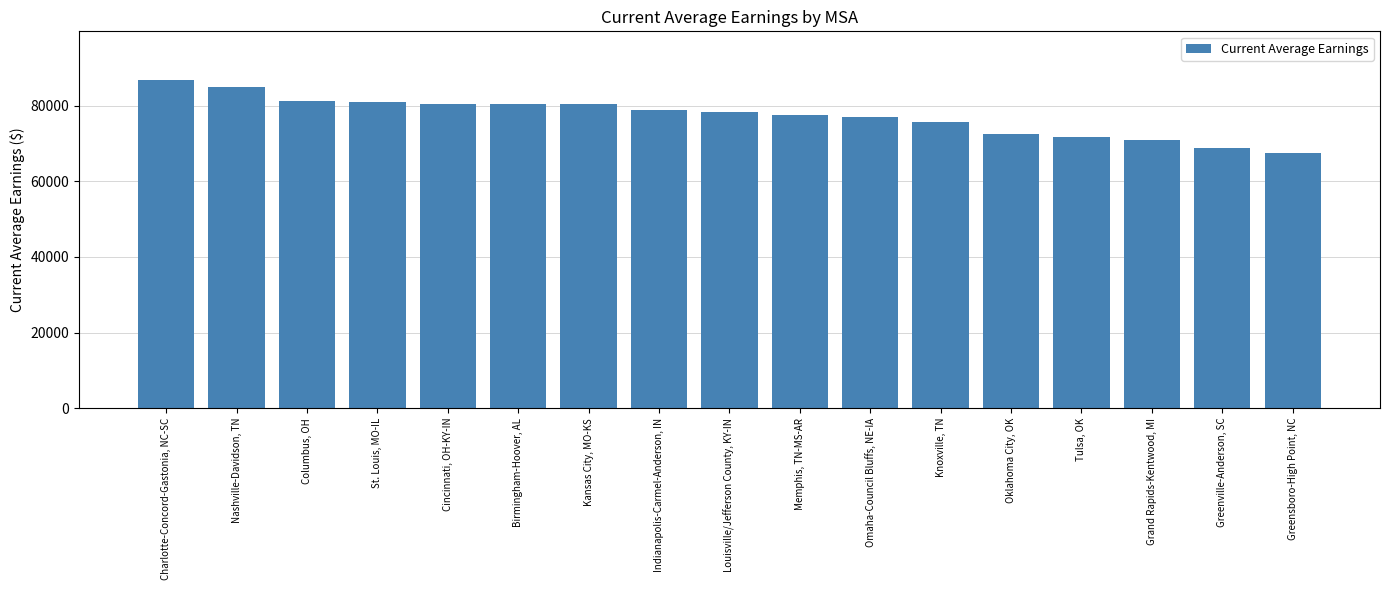

What is the minimum value shown in the chart?

67411.1